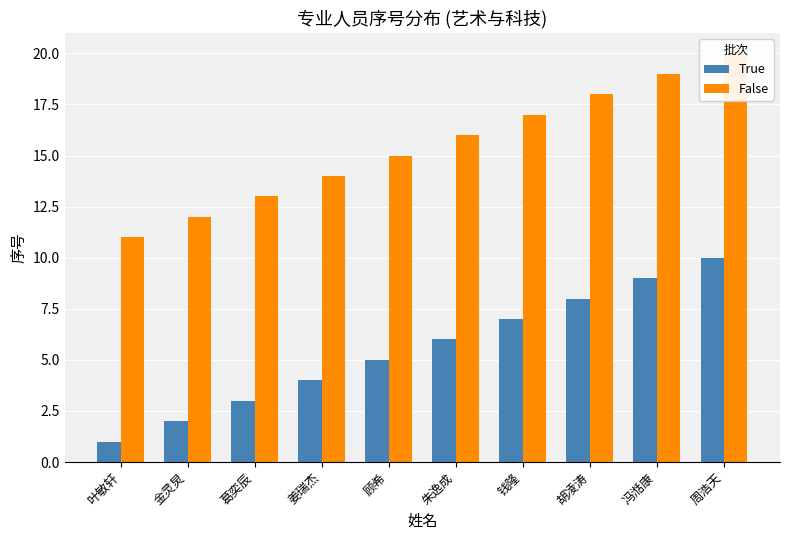

What is the difference between the maximum and second lowest values in the False series?

8